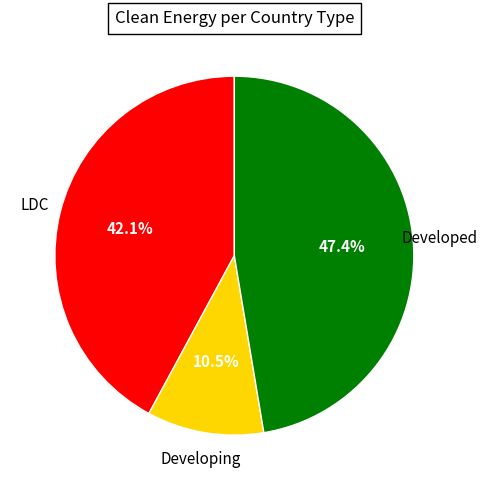

What is the total percentage of Developing and Developed?

57.9%